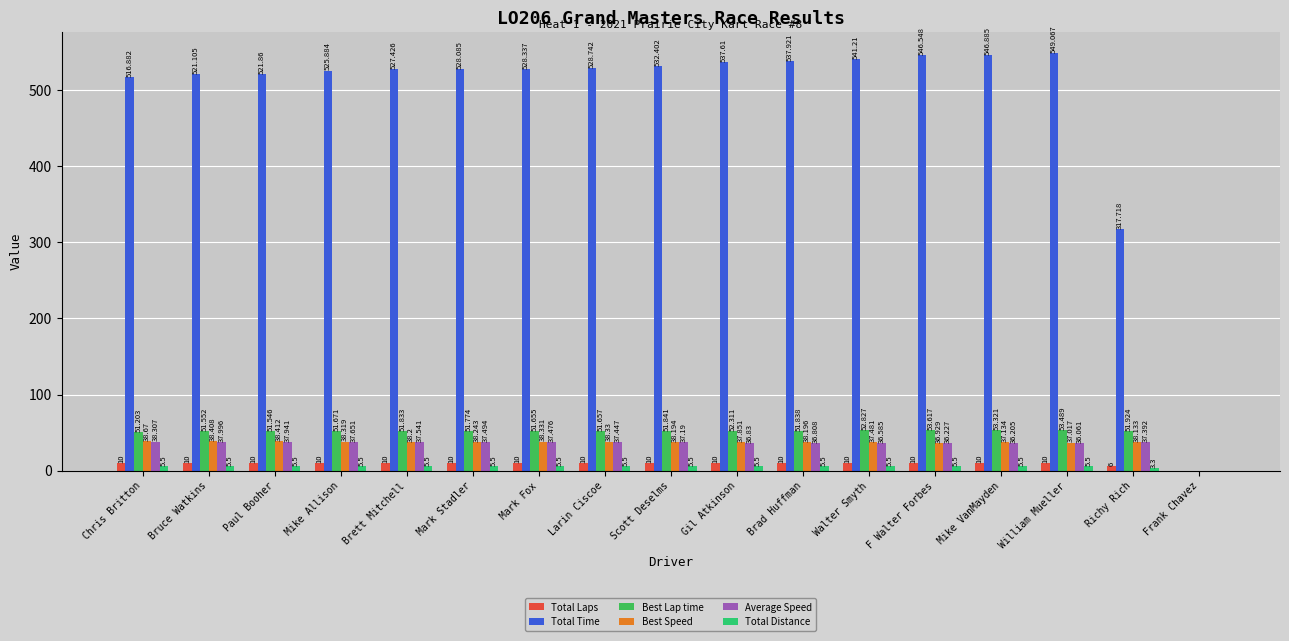

The value of Best Lap time at Mark Fox is 17.4. True or false?

False